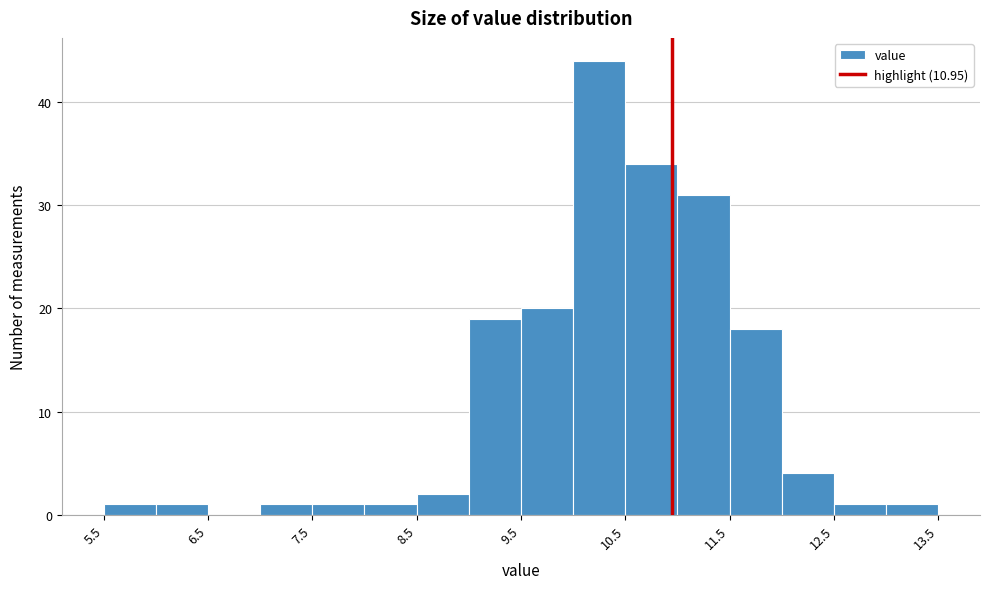

What is the height of the bar covering 9.0 to 9.5 on the x-axis? The values are not printed on the chart, so give them approximately, as read against the axis.

19